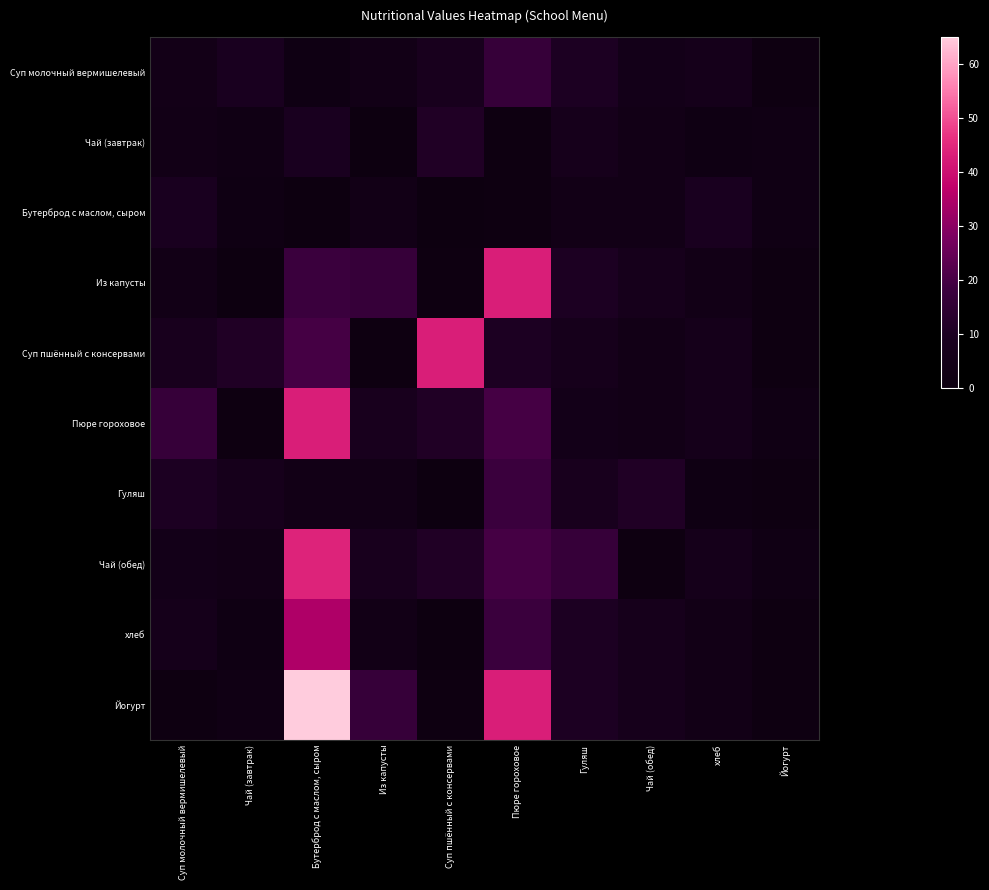

Which category has the lowest value across all series?

Из капусты